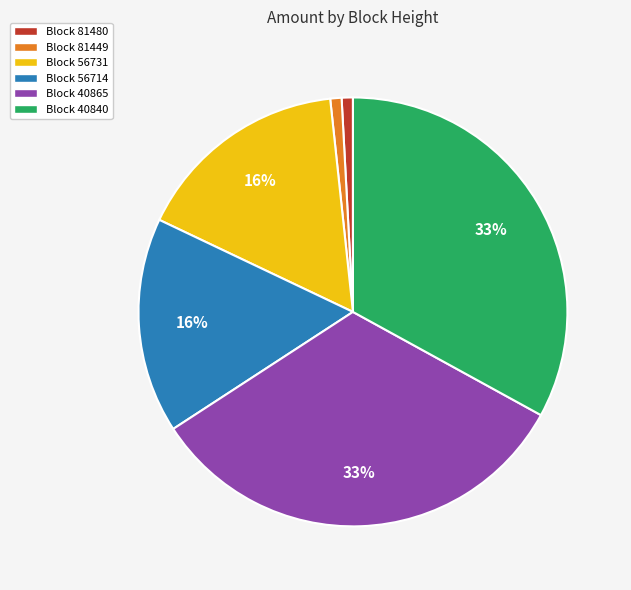

Between Block 81480 and Block 40840, which is larger?

Block 40840